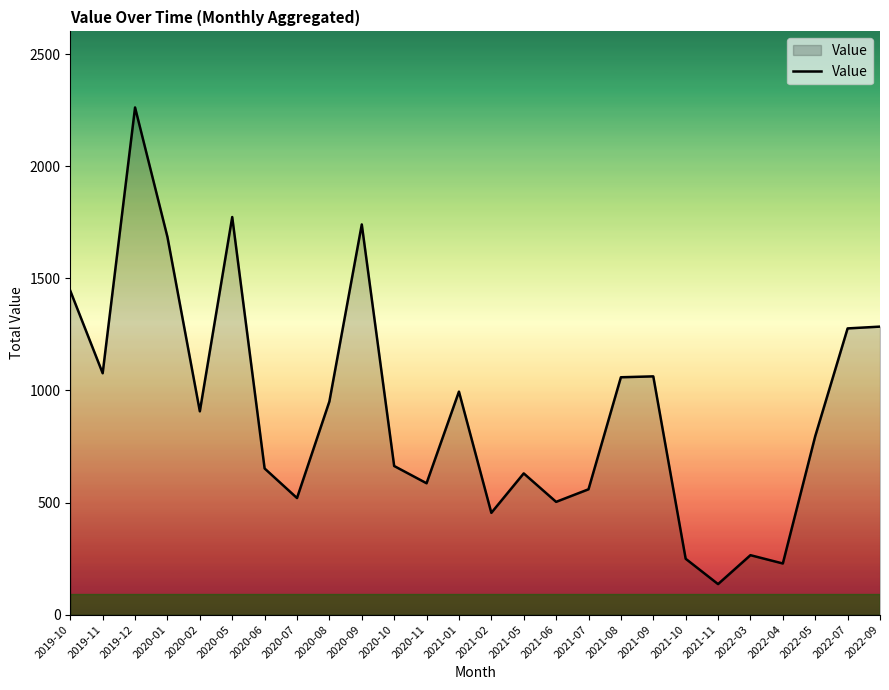

At which category does the chart reach its minimum across all series?

2021-11